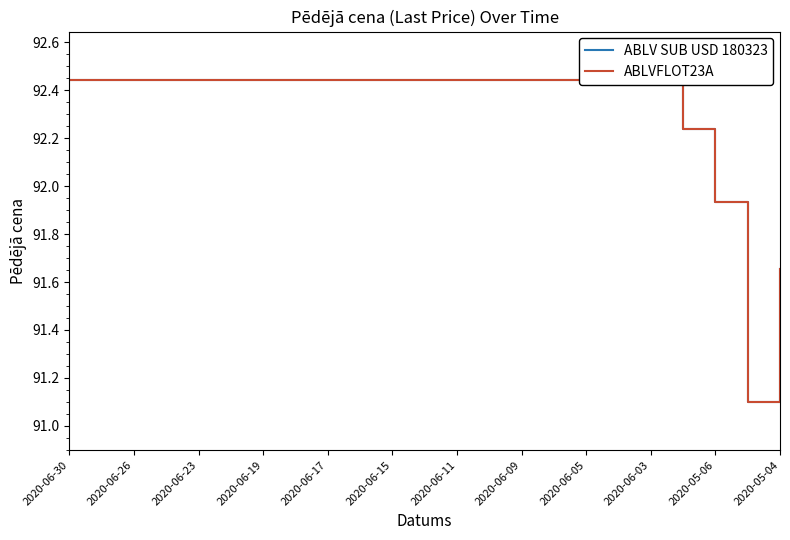

Rank the series by their maximum value, from lowest to highest.

ABLV SUB USD 180323, ABLVFLOT23A